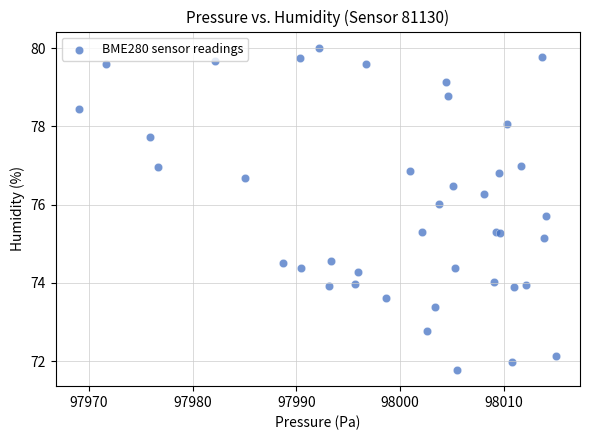

What Y value in the scatter plot is closest to 75?

75.1